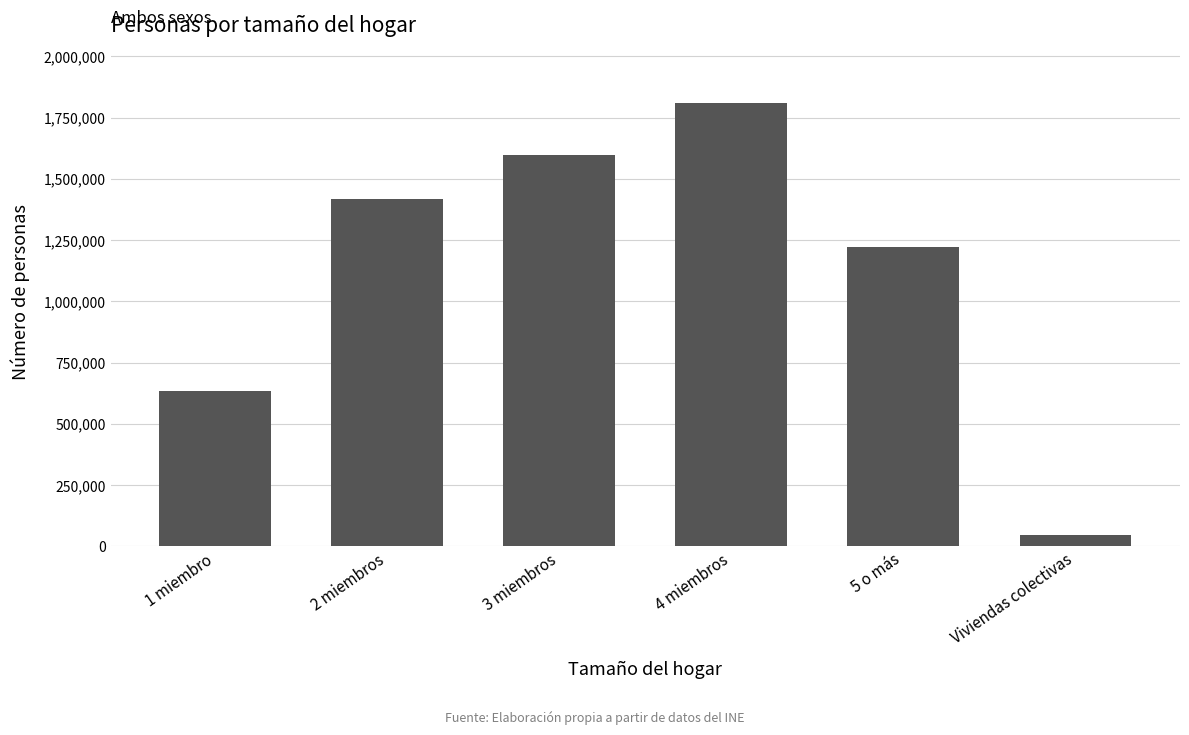

The chart shows a value of 635531 at 1 miembro. True or false?

True